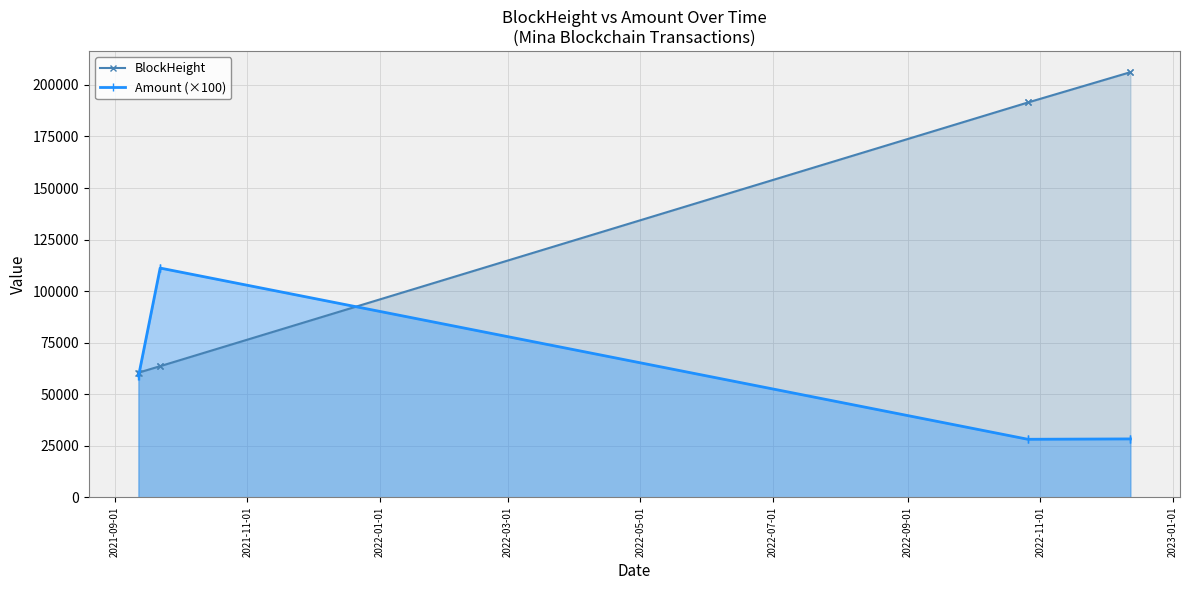

How many data points in Amount (×100) are above 58681?

4